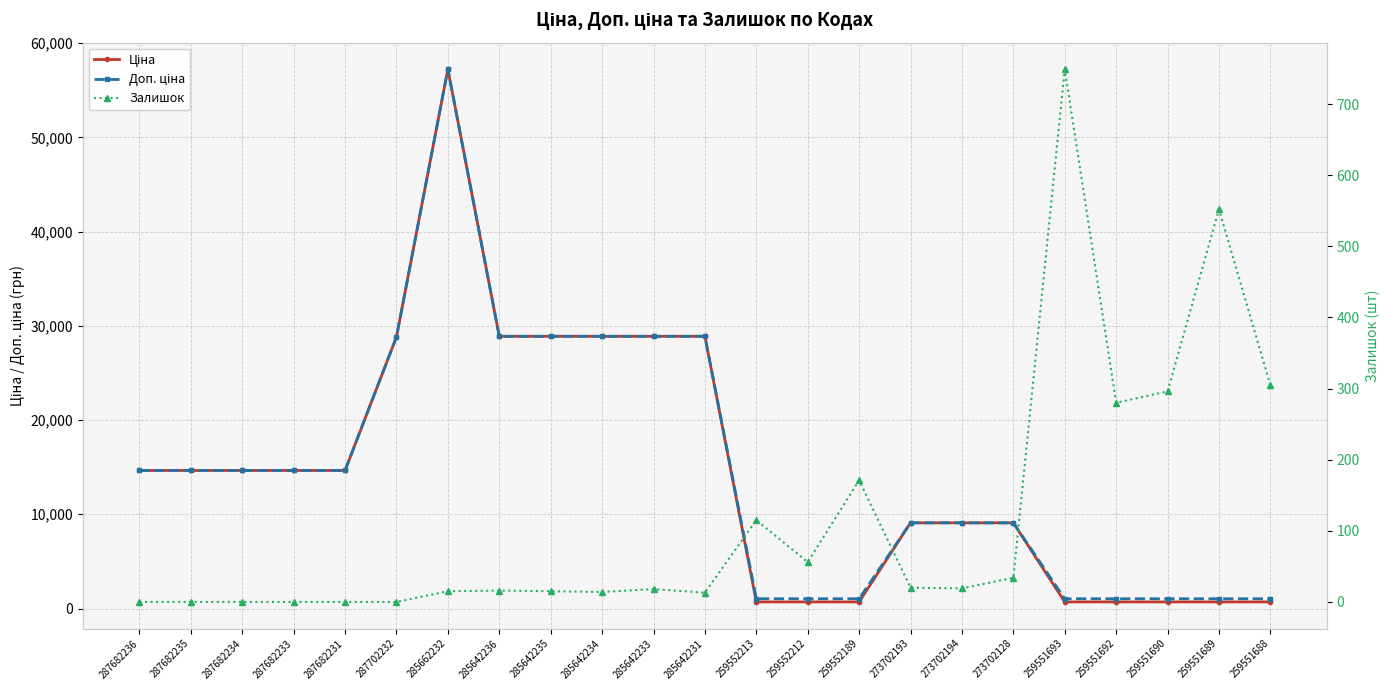

Reading left to right, list all the values displayed in this chart.

Ціна: 14649.6	14649.6	14649.6	14649.6	14649.6	28821.8	57235.5	28890.3	28890.3	28890.3	28890.3	28890.3	698.3	698.3	698.3	9092.0	9092.0	9092.0	698.3	698.3	698.3	698.3	698.3
Доп. ціна: 14649.6	14649.6	14649.6	14649.6	14649.6	28821.8	57235.5	28890.3	28890.3	28890.3	28890.3	28890.3	1031.4	1031.4	1031.4	9092.0	9092.0	9092.0	1031.4	1031.4	1031.4	1031.4	1031.4
Залишок: 0.0	0.0	0.0	0.0	0.0	0.0	15.0	16.0	15.0	14.0	18.0	13.0	115.0	56.0	171.0	20.0	19.0	34.0	749.0	280.0	296.0	552.0	305.0